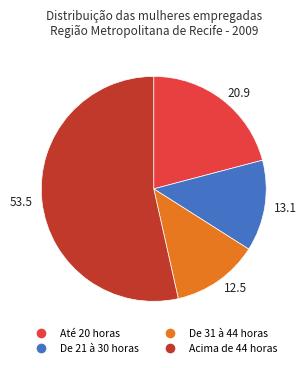

Which slice is the largest?

Acima de 44 horas